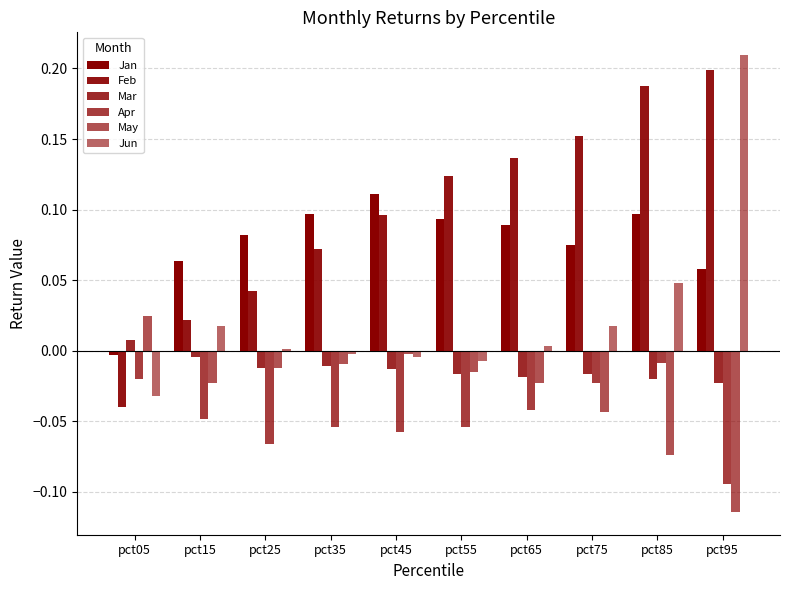

How many positive values does the Mar series have?

1